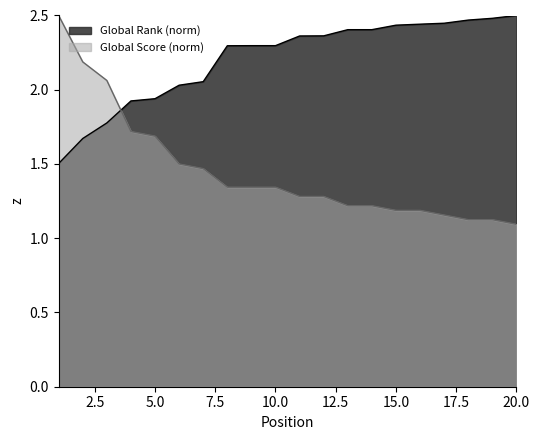

Reading left to right, list all the values displayed in this chart.

Global Rank: 1=1.5	2=1.7	3=1.8	4=1.9	5=1.9	6=2.0	7=2.1	8=2.3	9=2.3	10=2.3	11=2.4	12=2.4	13=2.4	14=2.4	15=2.4	16=2.4	17=2.4	18=2.5	19=2.5	20=2.5
Global Score: 1=2.5	2=2.2	3=2.1	4=1.7	5=1.7	6=1.5	7=1.5	8=1.3	9=1.3	10=1.3	11=1.3	12=1.3	13=1.2	14=1.2	15=1.2	16=1.2	17=1.2	18=1.1	19=1.1	20=1.1